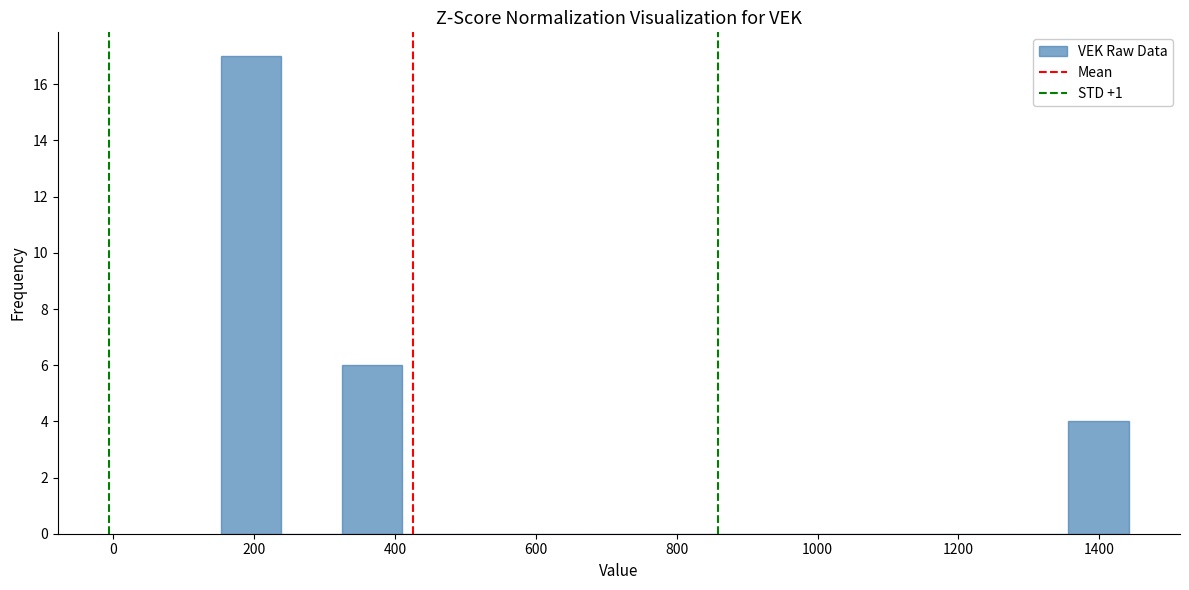

Reading left to right, list every bar in this chart as the range it spans on the x-axis followed by its height. Neither the bar edges nor the heights are printed on the chart, so give them approximately, as read against the axes.

160 to 240: 17
240 to 320: 0
320 to 420: 6
420 to 500: 0
500 to 580: 0
580 to 660: 0
660 to 760: 0
760 to 840: 0
840 to 920: 0
920 to 1020: 0
1020 to 1100: 0
1100 to 1180: 0
1180 to 1280: 0
1280 to 1360: 0
1360 to 1440: 4